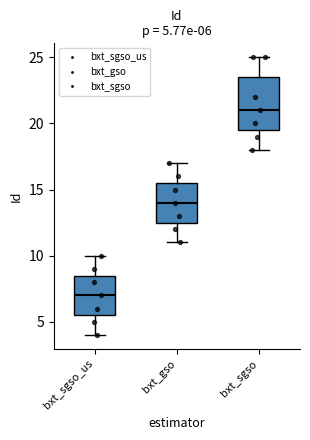

Which box has the highest median line?

bxt_sgso